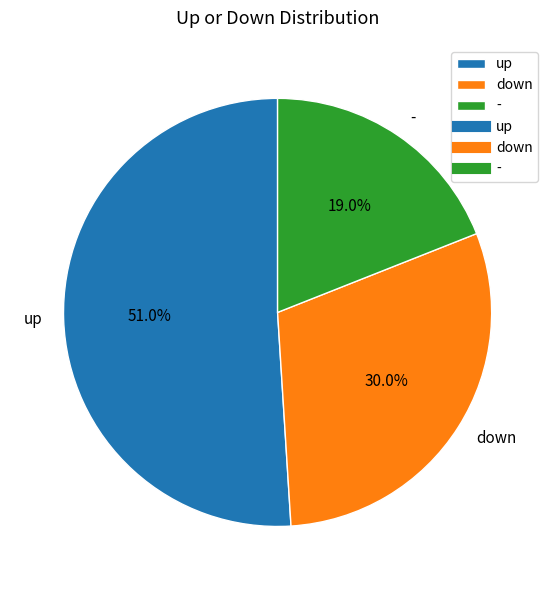

Count the number of slices in the pie.

3